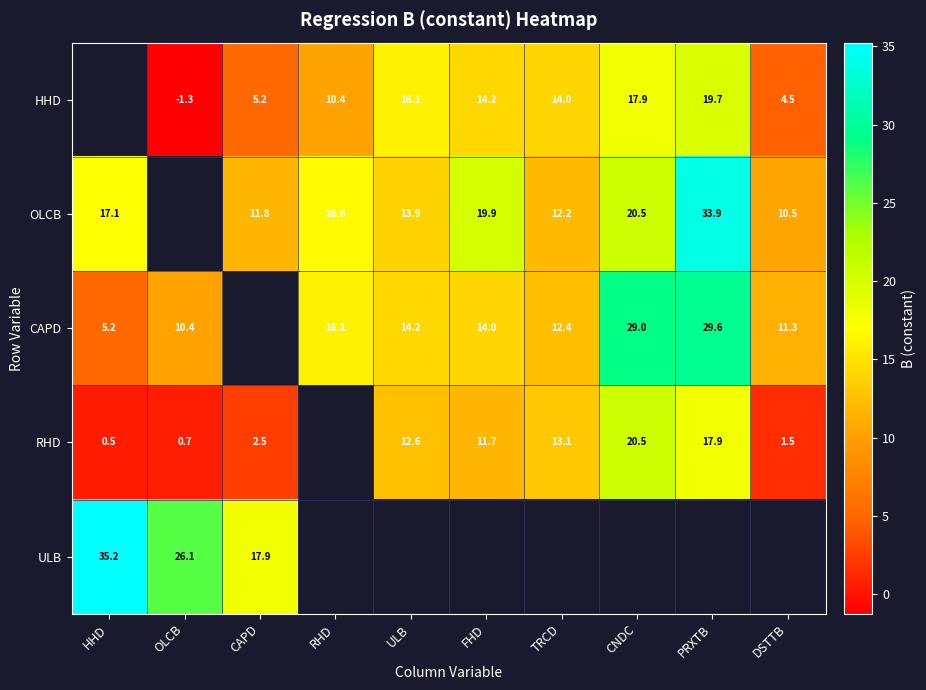

The ULB series shows 26.1 at OLCB. True or false?

True